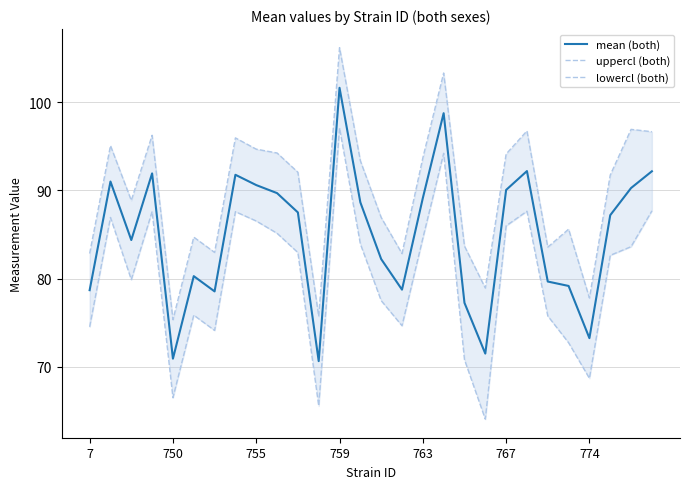

Rank the series by their average value, from highest to lowest.

uppercl (both), mean (both), lowercl (both)